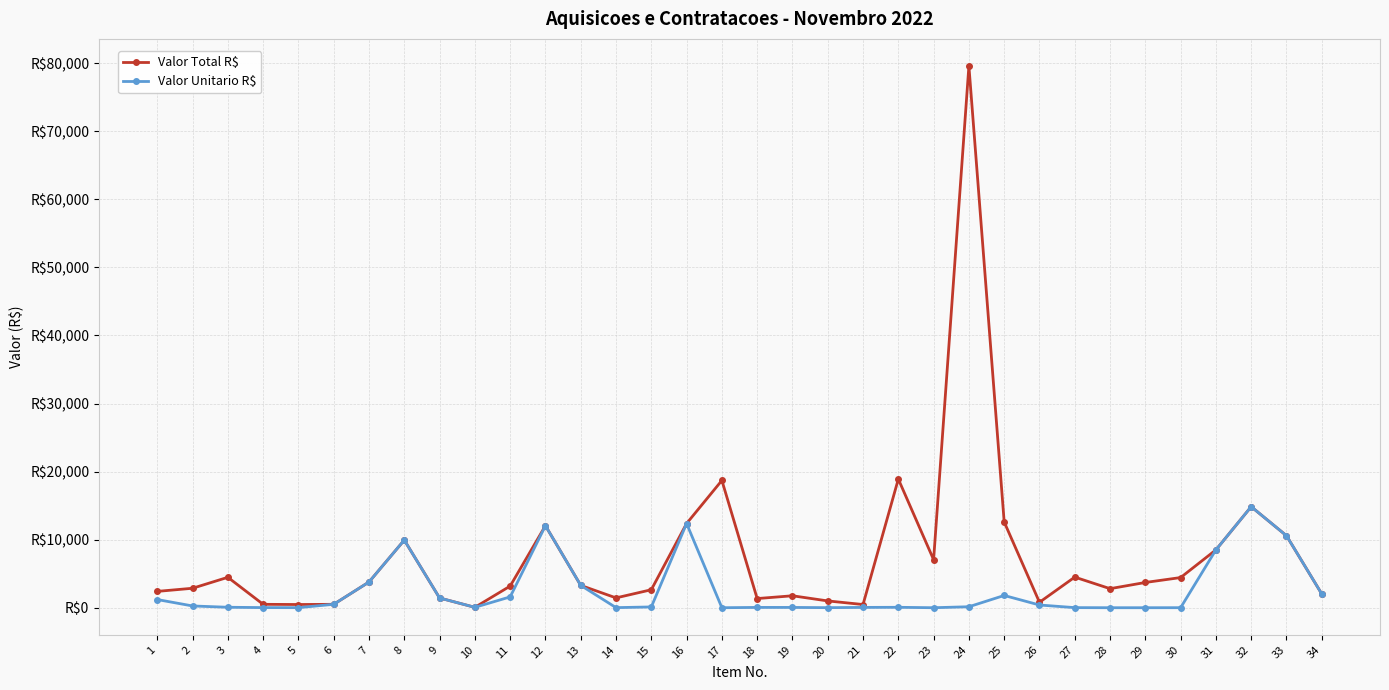

Does the chart have visible grid lines?

Yes